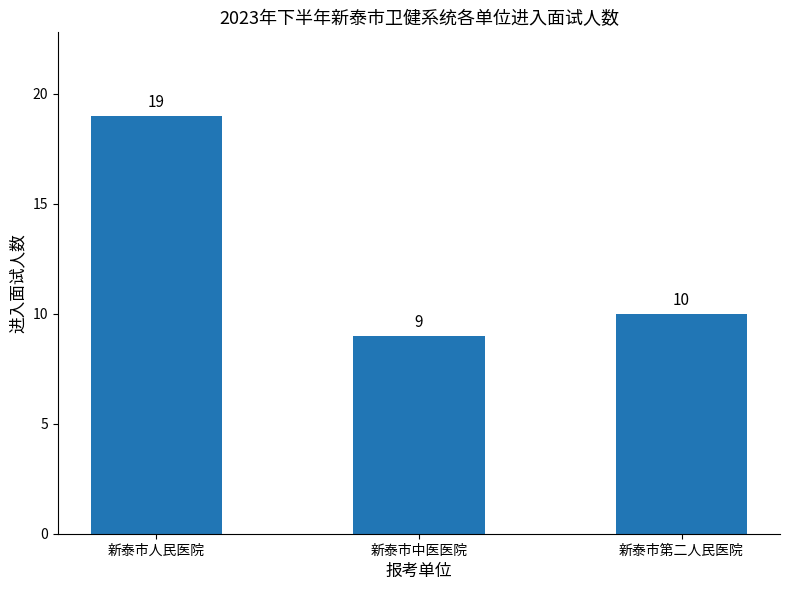

Approximately how many times larger is the value at 新泰市人民医院 compared to 新泰市第二人民医院?

1.9